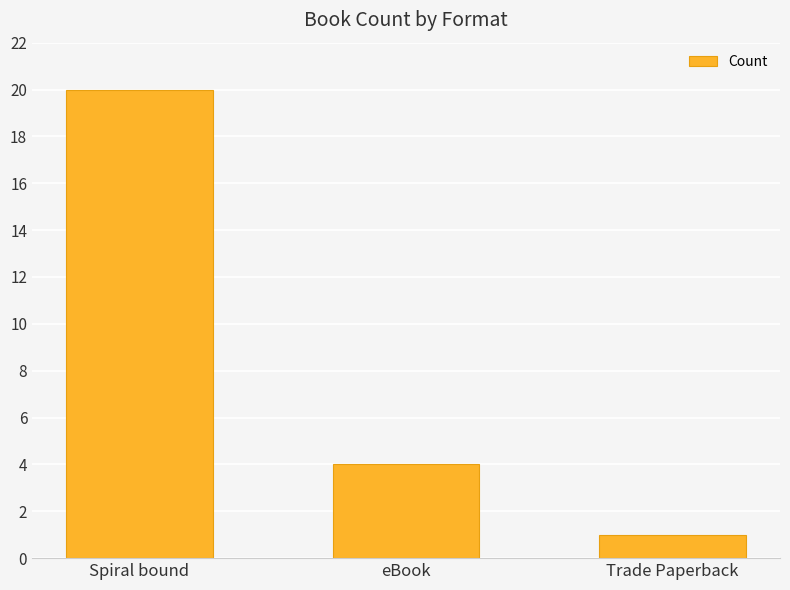

The chart shows a value of 2 at Trade Paperback. True or false?

False